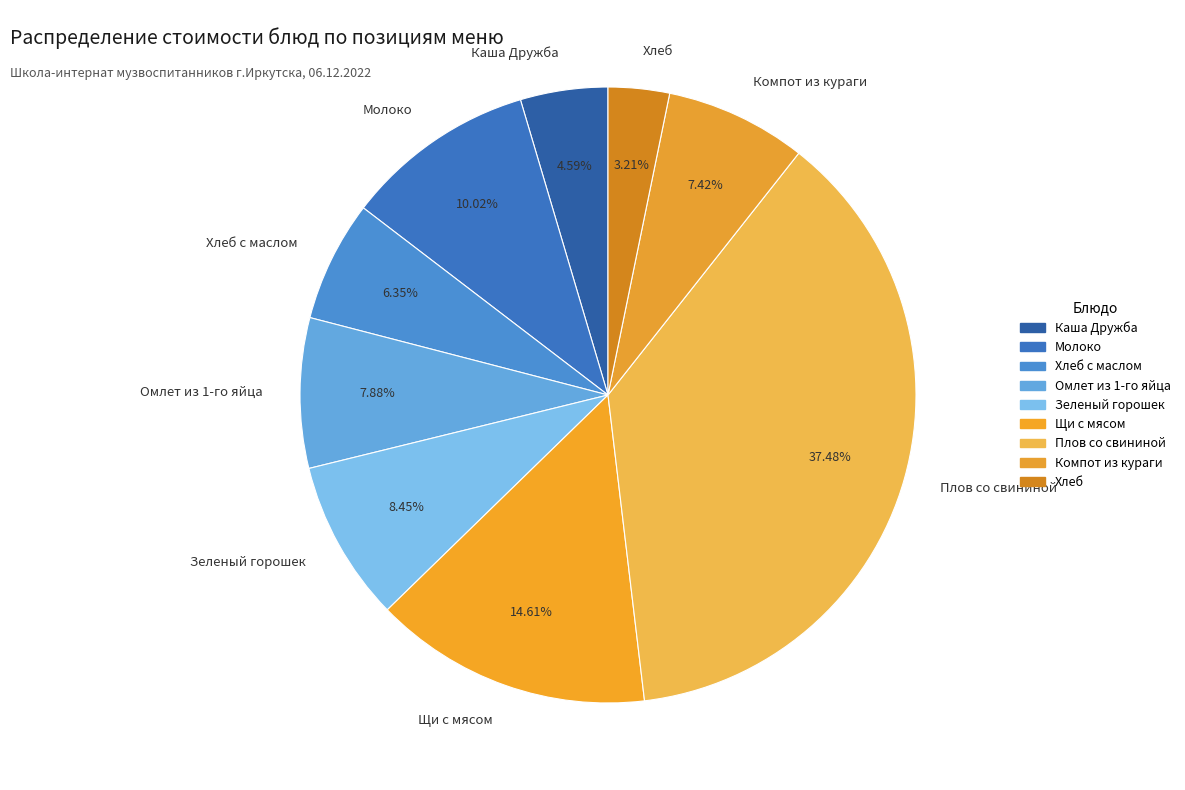

How many slices are in this pie chart?

9